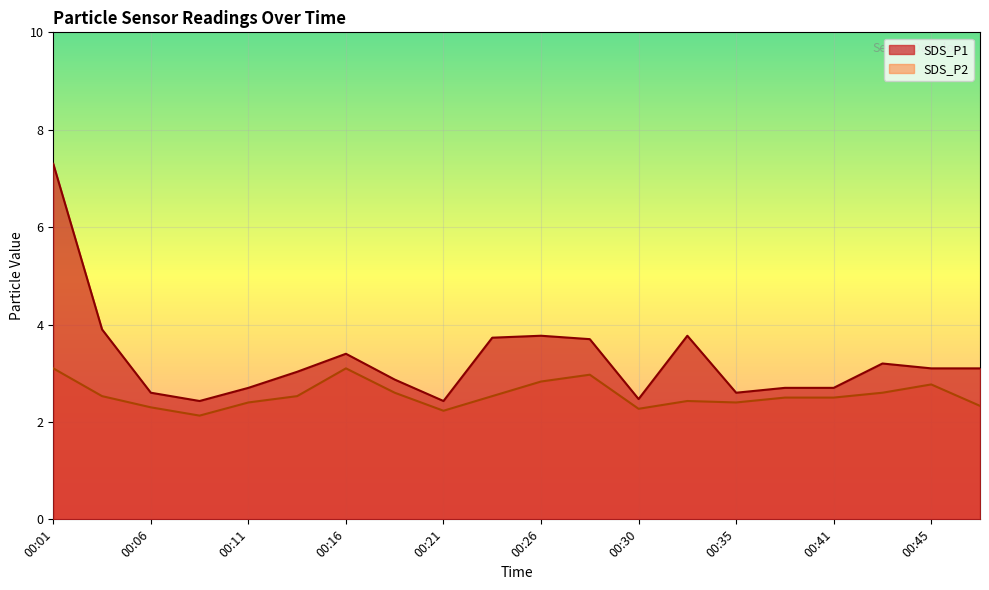

True or false: SDS_P2 and SDS_P1 intersect in this chart.

False